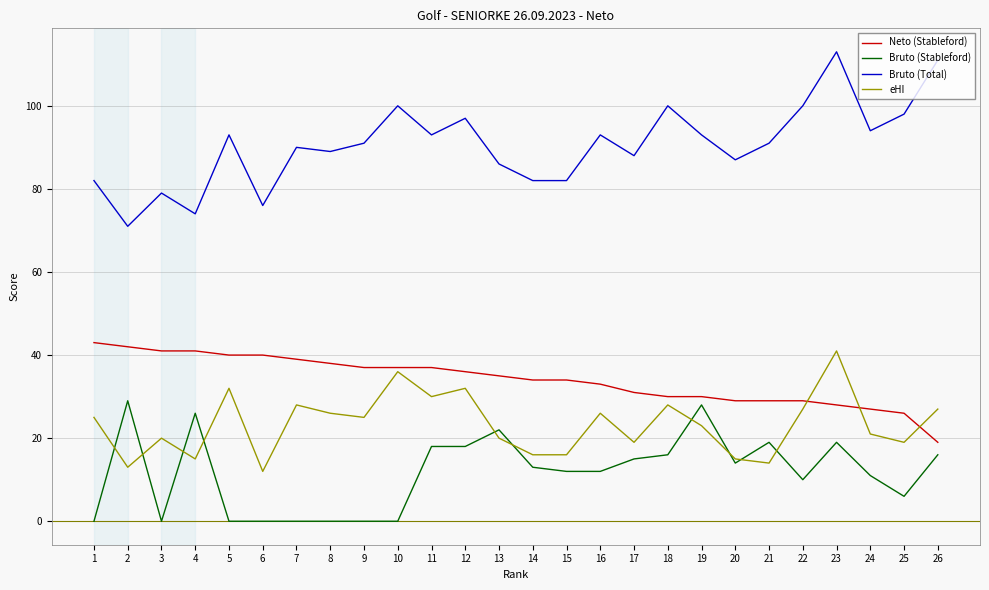

True or false: Bruto (Total) and Neto (Stableford) cross at least once.

False